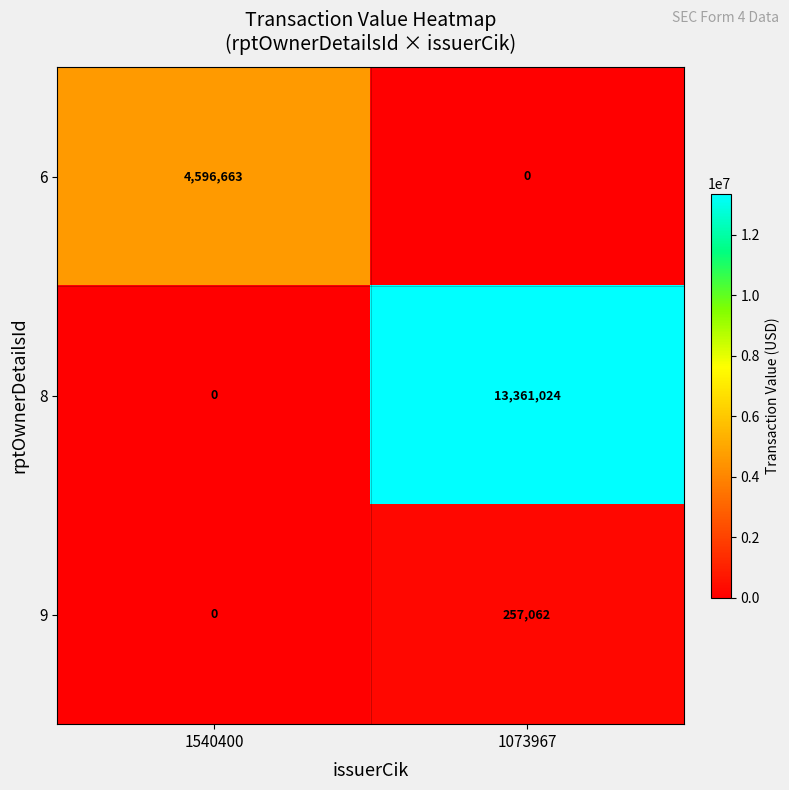

At which category does the chart reach its peak across all series?

1073967